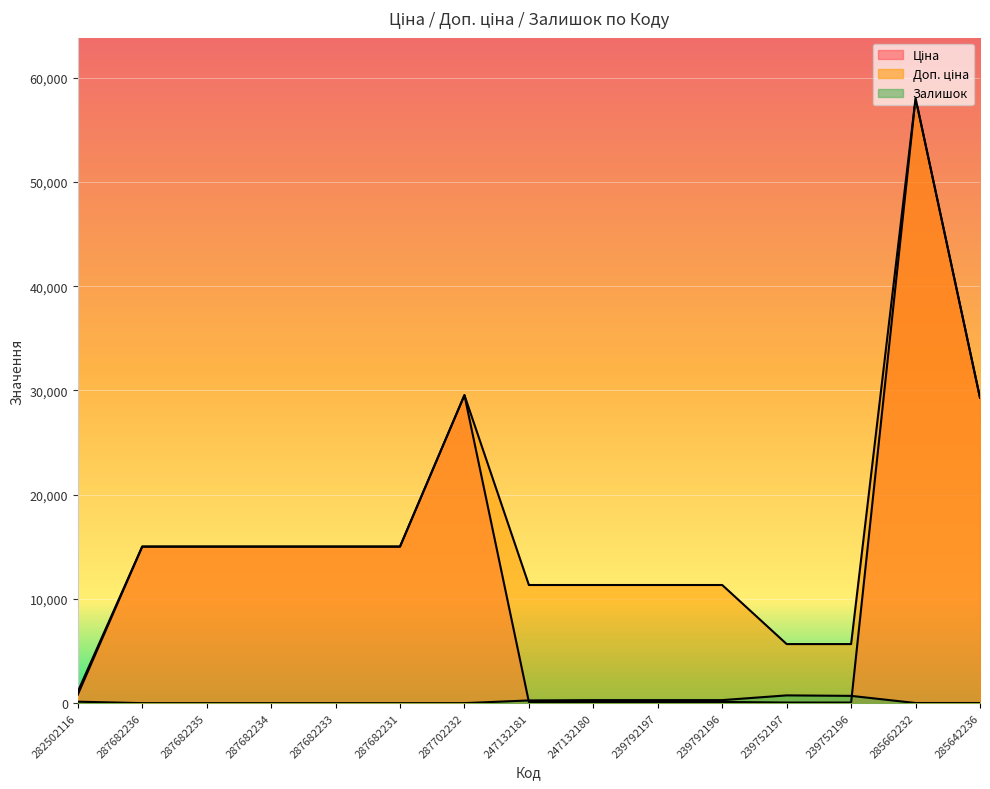

At which category does the chart reach its minimum across all series?

287682236